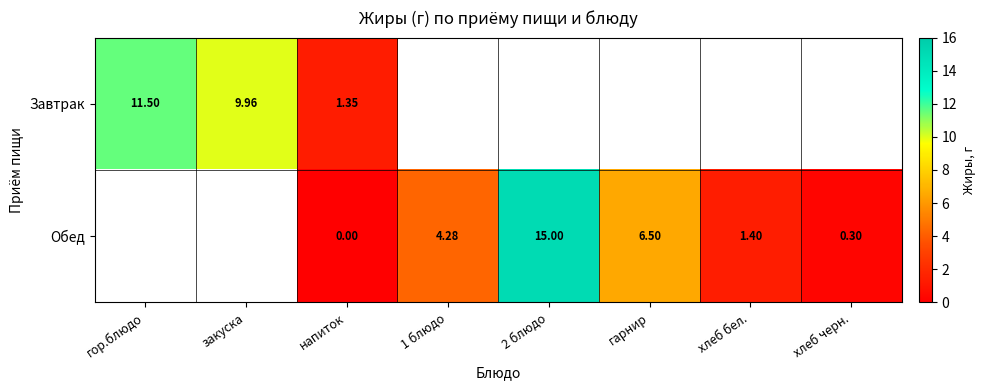

Is the value of Обед at хлеб черн. greater than the value of Завтрак at гор.блюдо?

No